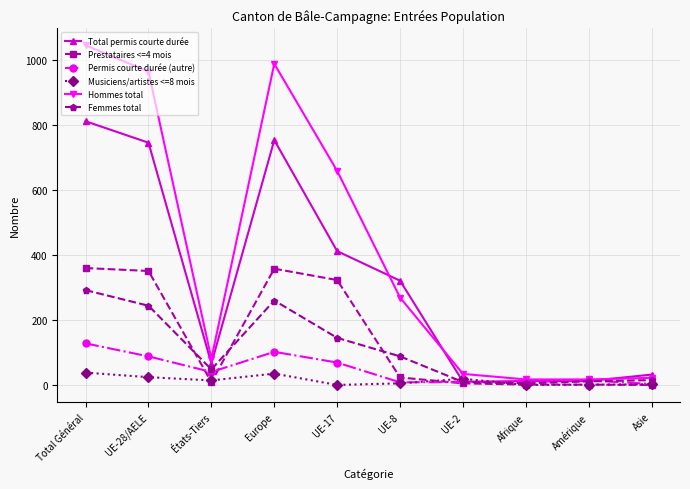

Is it true that Total permis courte durée equals 12 at Afrique?

True